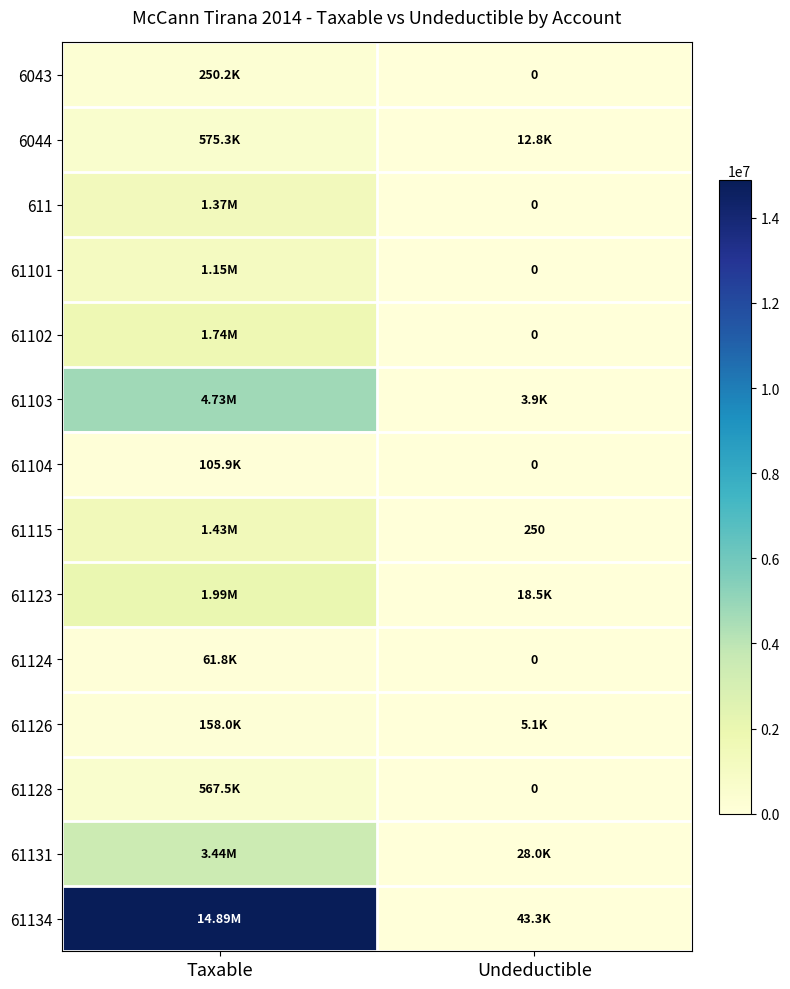

The value of 61128 at Taxable is 392847.2. True or false?

False